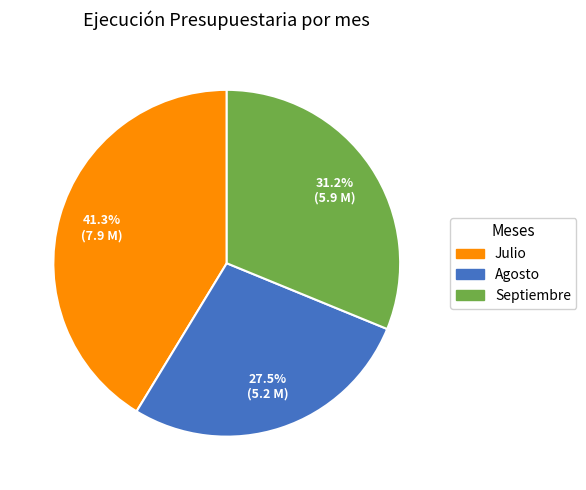

What is the smallest slice in the pie chart?

Agosto